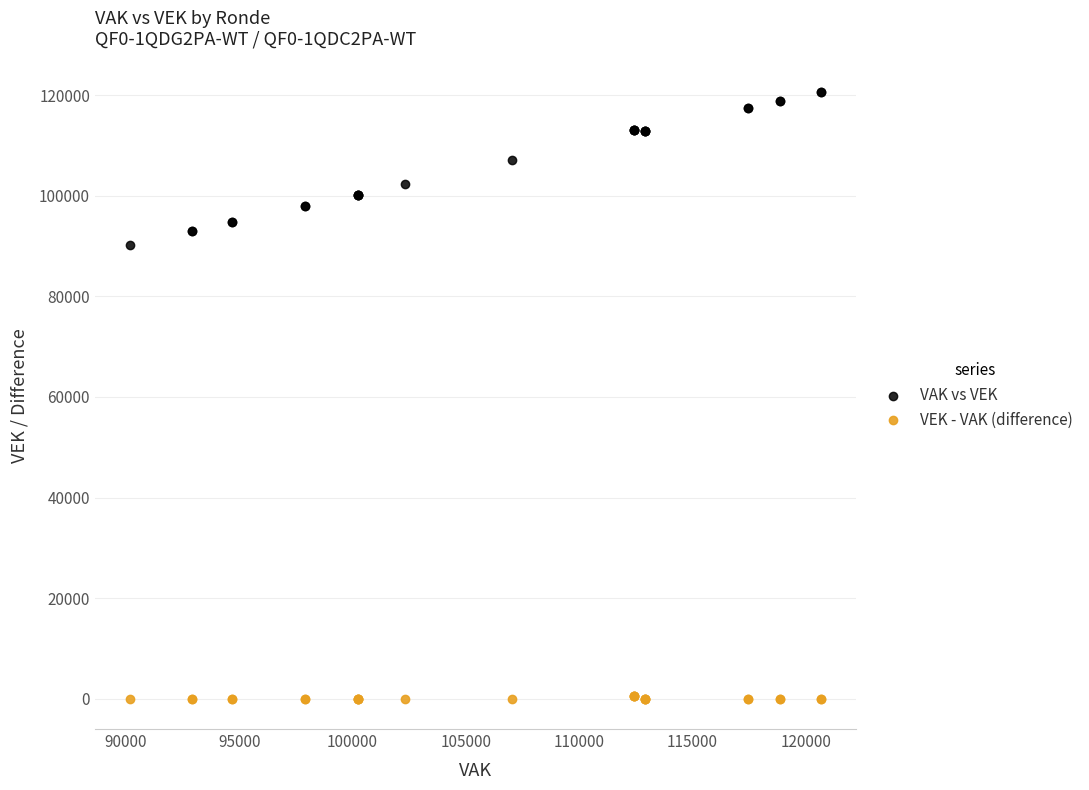

Which series reaches the maximum Y coordinate?

VAK vs VEK